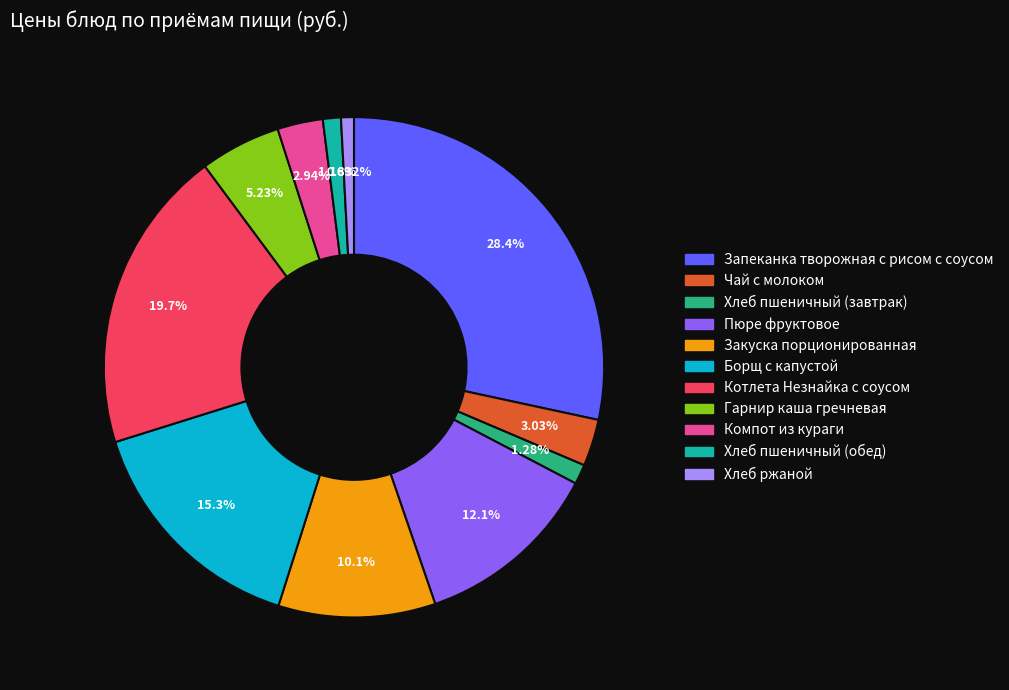

What is the largest slice in the pie chart?

Запеканка творожная с рисом с соусом